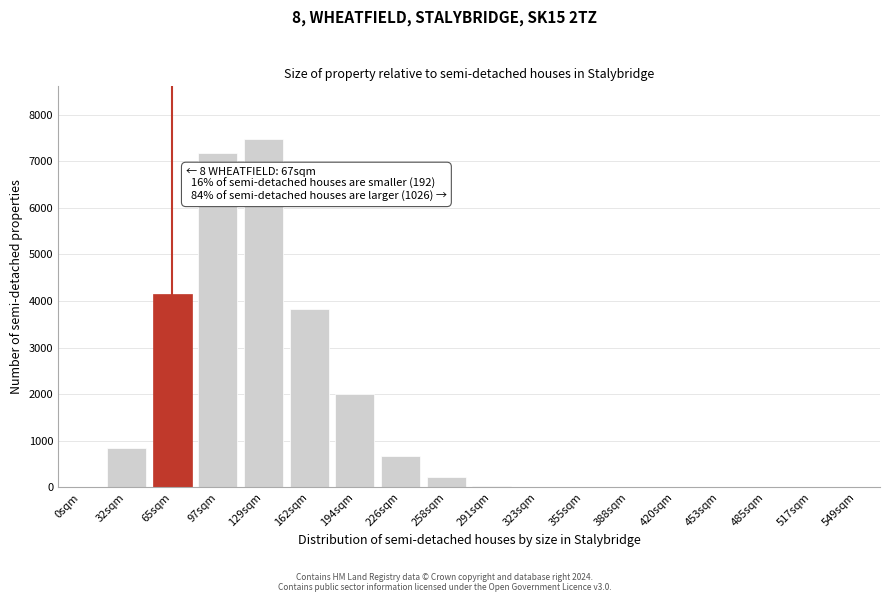

At which category does the chart reach its peak across all series?

129sqm